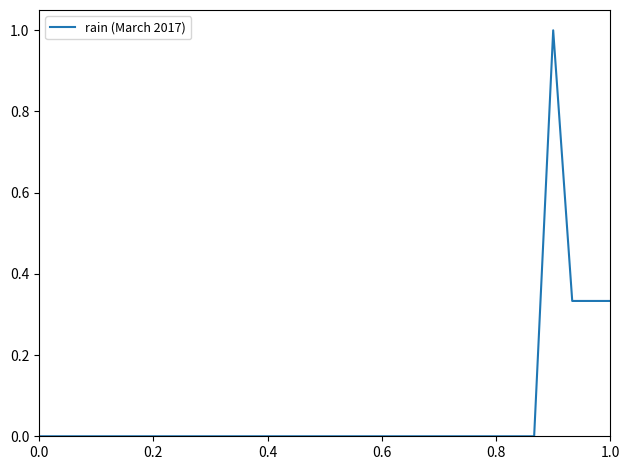

What is the maximum value shown in the chart?

1.0